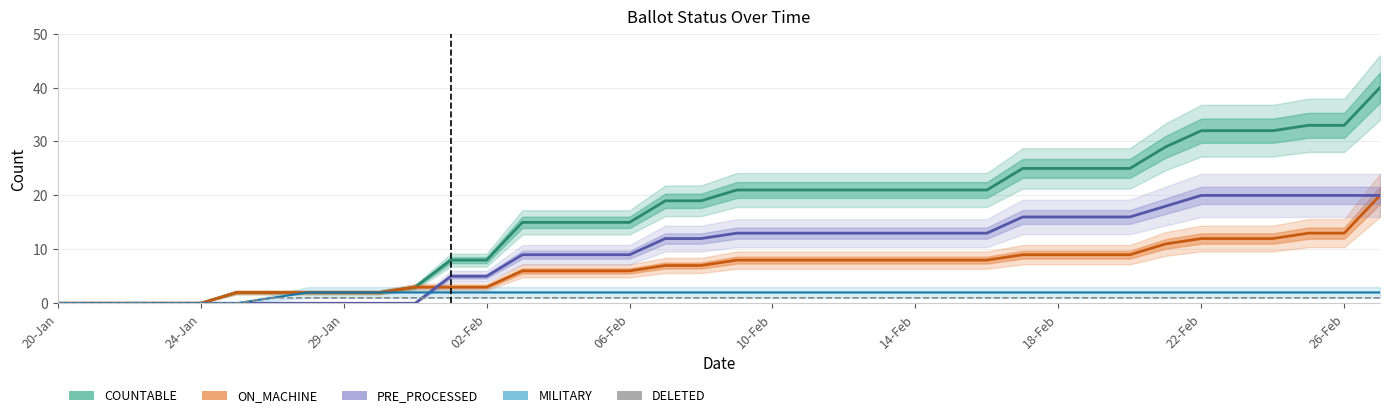

True or false: ON_MACHINE and COUNTABLE cross at least once.

False